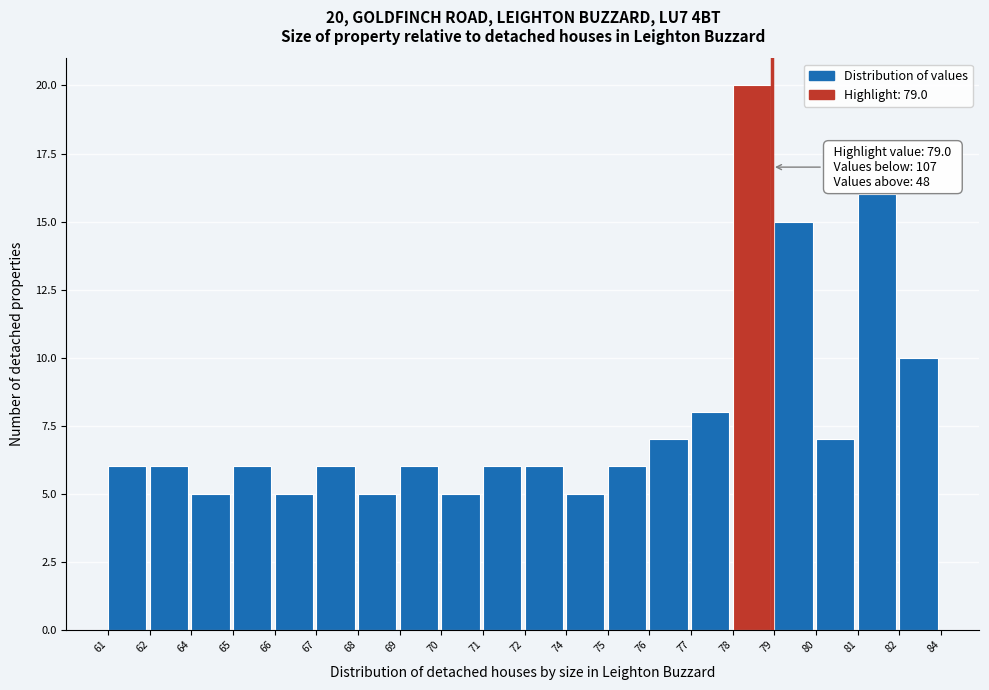

Reading left to right, list all the values displayed in this chart.

61=6	62=6	64=5	65=6	66=5	67=6	68=5	69=6	70=5	71=6	72=6	74=5	75=6	76=7	77=8	78=20	79=15	80=7	81=16	82=10